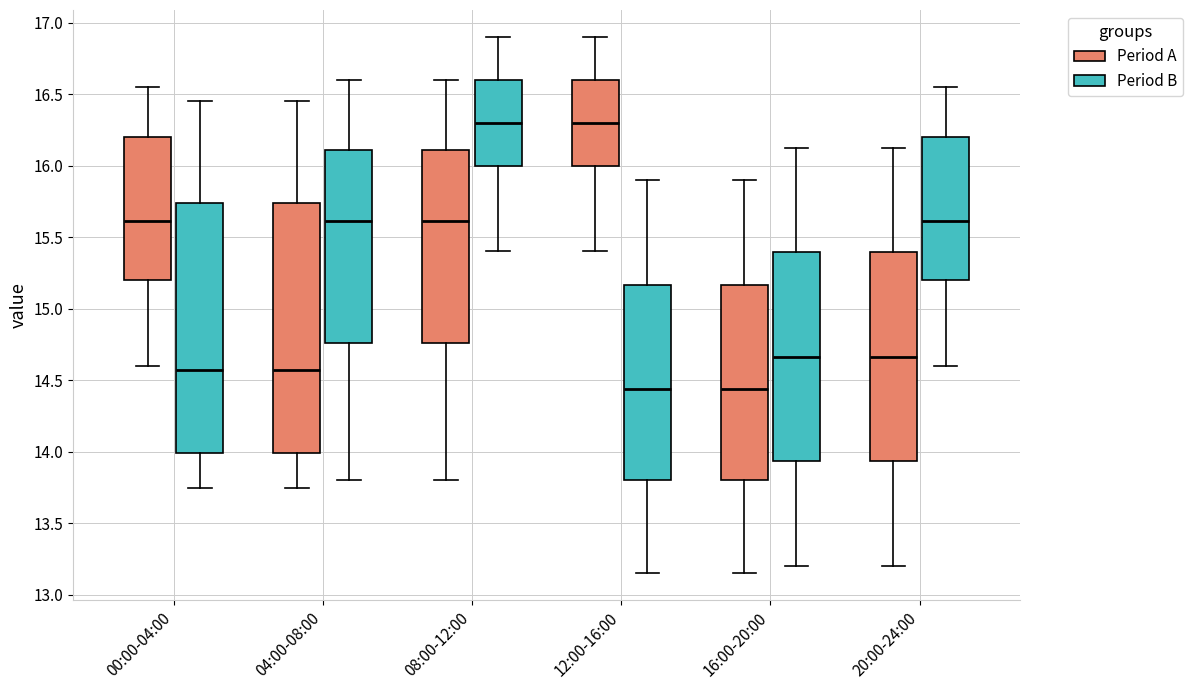

Where is the upper edge of the box for 20:00-24:00 (Period A) on the y-axis? The values are not printed on the chart, so give them approximately, as read against the axis.

15.40